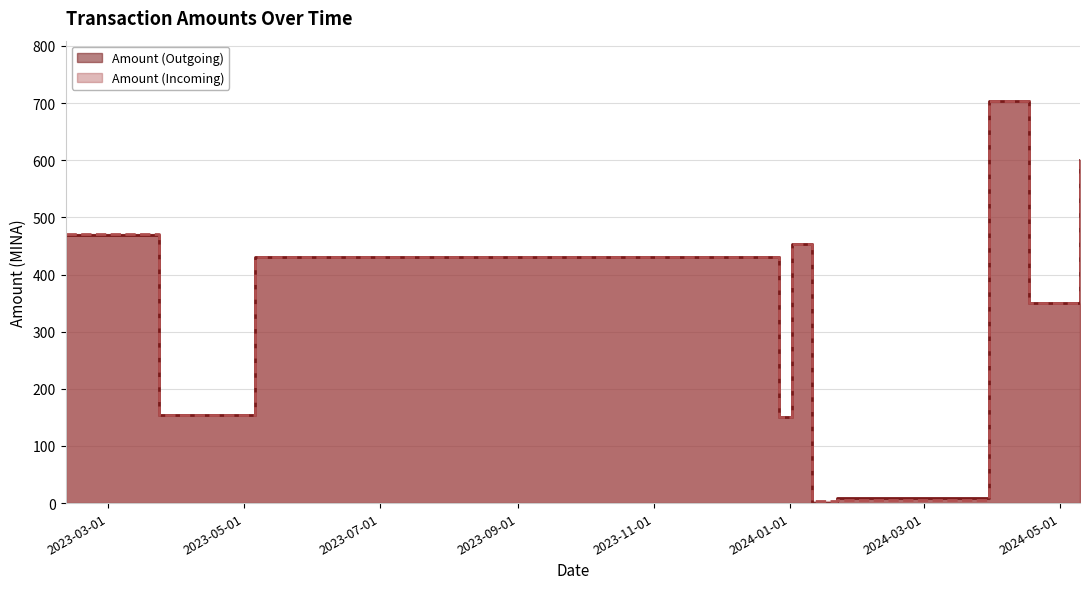

What is the label of the 5th point from the left?

2024-01-02